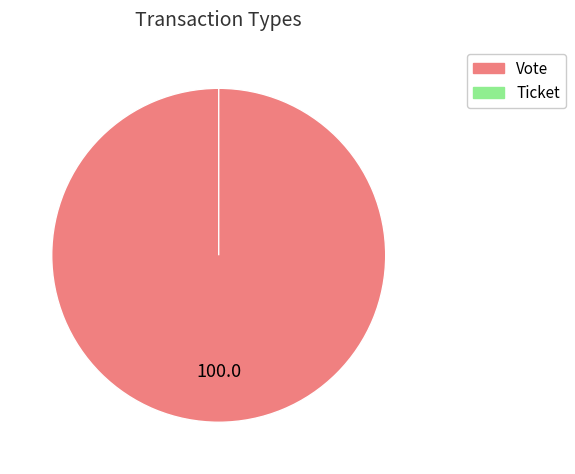

Which category has the smallest portion of the pie?

Ticket